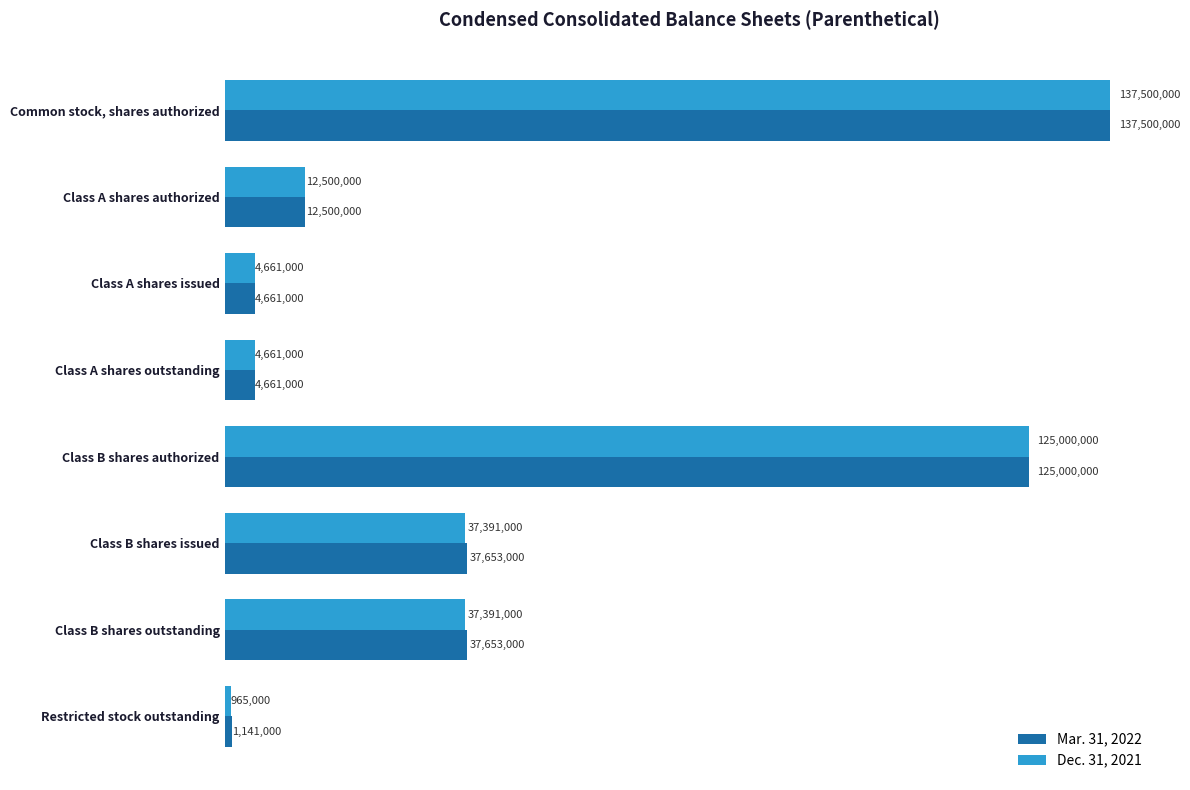

What is the difference between the second highest and second lowest values in the Mar. 31, 2022 series?

120339000